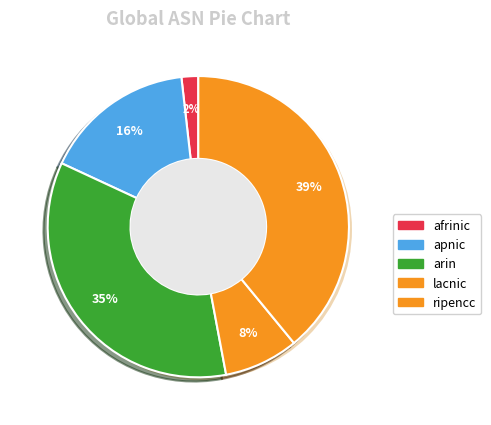

What percentage is the lacnic slice, to the nearest percent?

8%